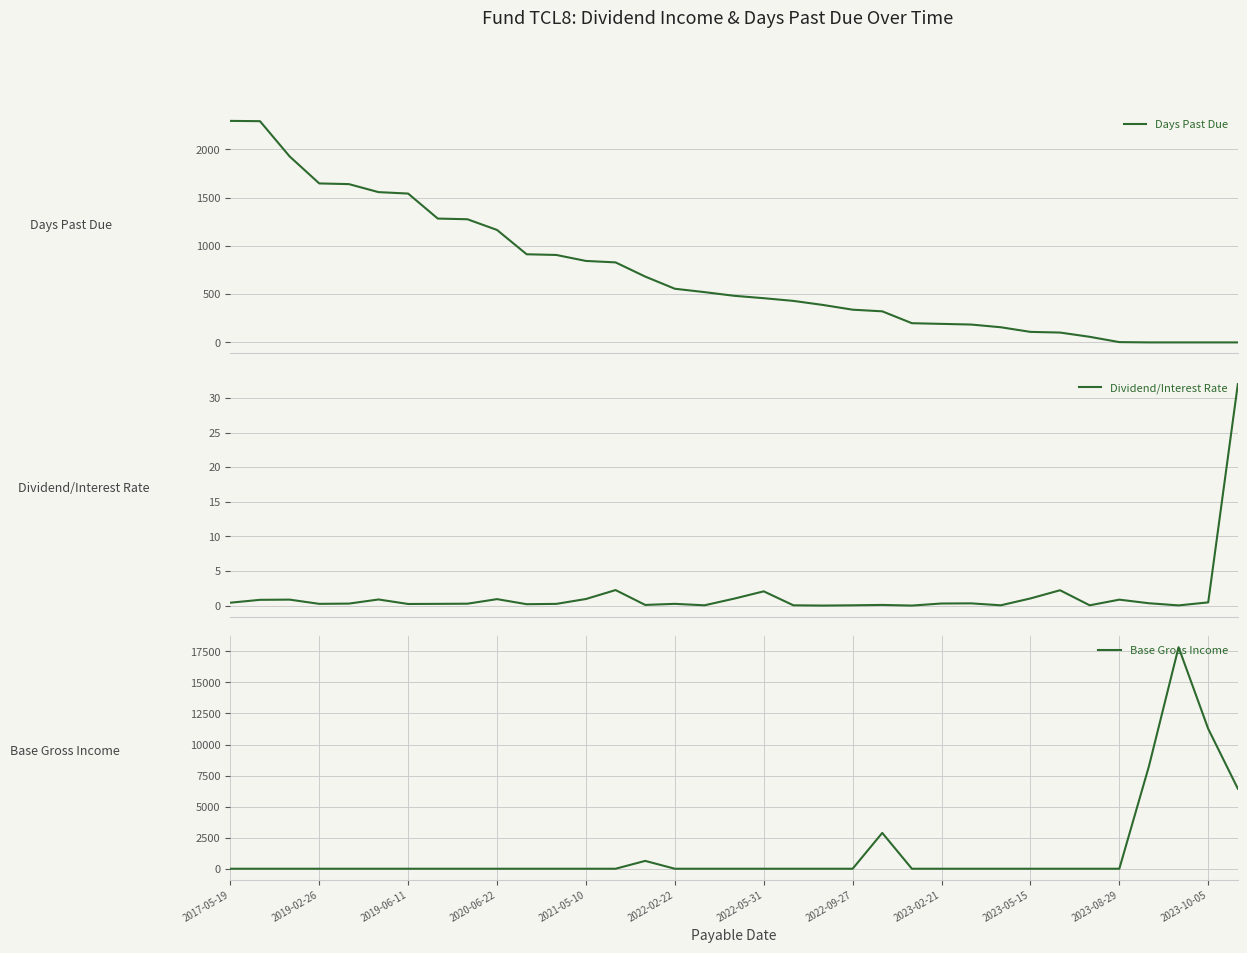

What position from the left is 17?

18